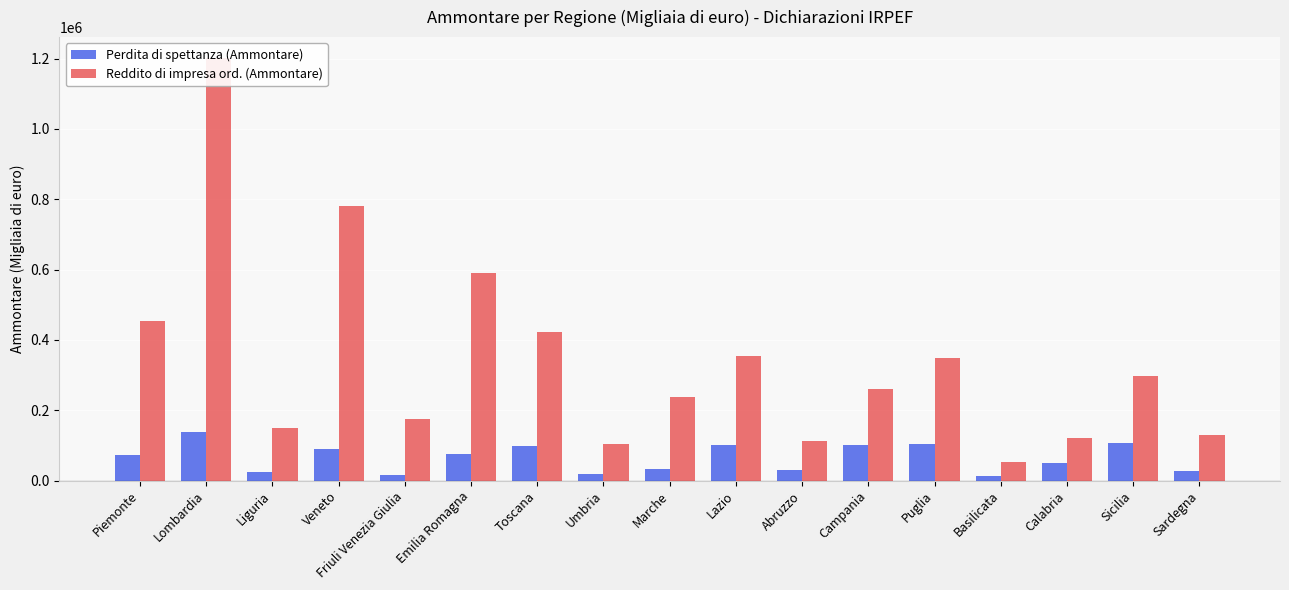

Rank the categories by Reddito di impresa ord. (Ammontare) value from lowest to highest.

Basilicata, Umbria, Abruzzo, Calabria, Sardegna, Liguria, Friuli Venezia Giulia, Marche, Campania, Sicilia, Puglia, Lazio, Toscana, Piemonte, Emilia Romagna, Veneto, Lombardia